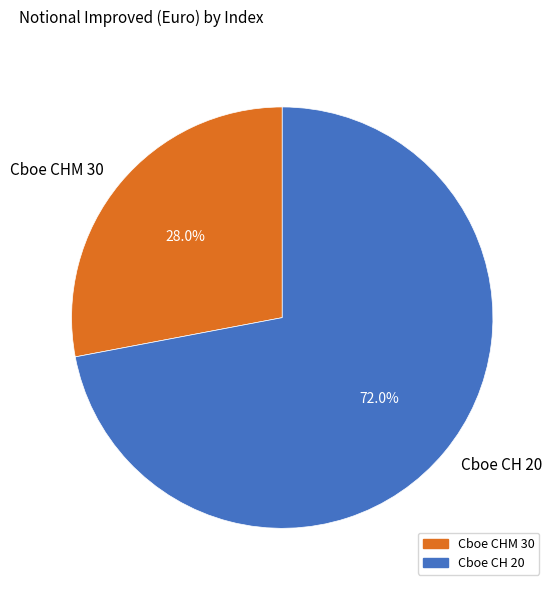

Between Cboe CH 20 and Cboe CHM 30, which is larger?

Cboe CH 20